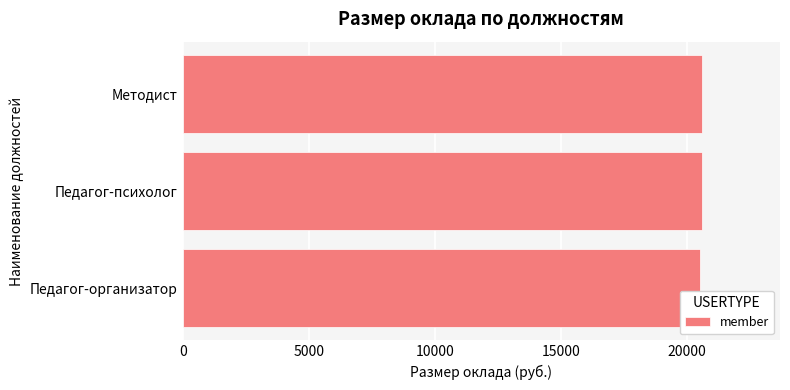

How many data points does each series have?

3